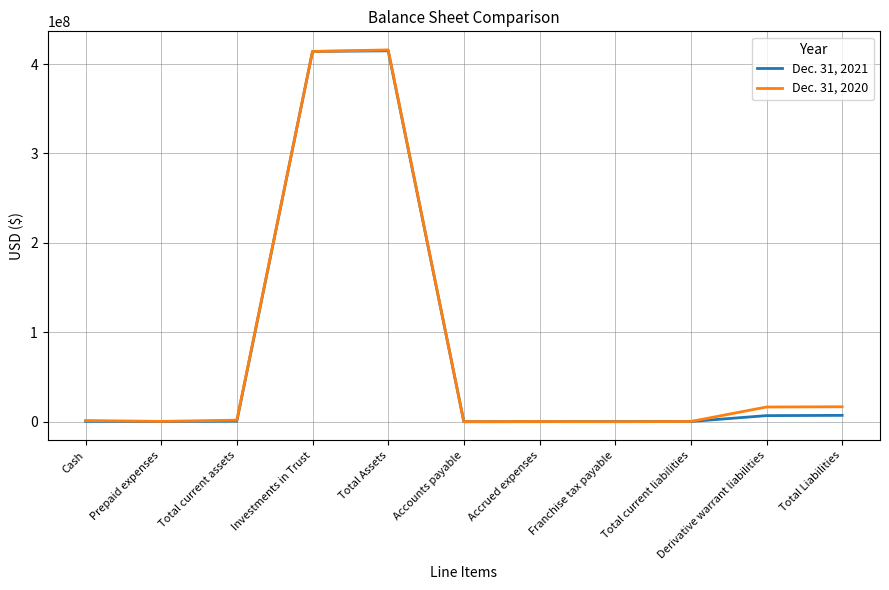

True or false: Dec. 31, 2021 has more than 0 points higher than both neighbors.

True